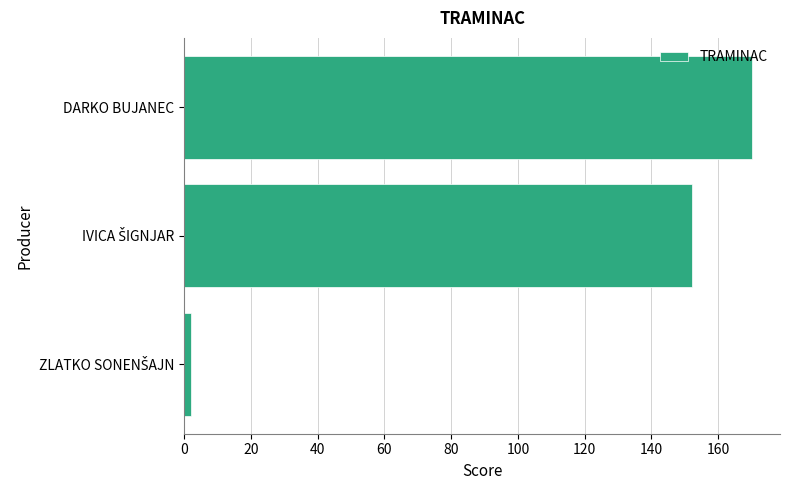

Count the number of categories in the chart.

3